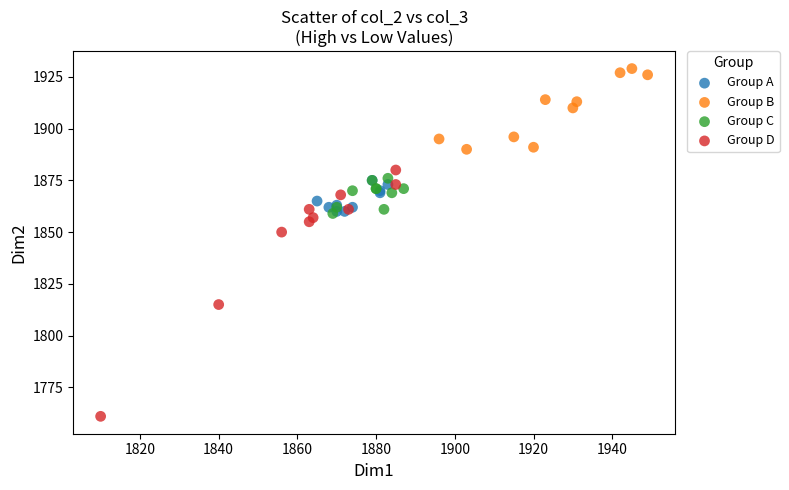

Which series has the largest Y range (max minus min)?

Group D